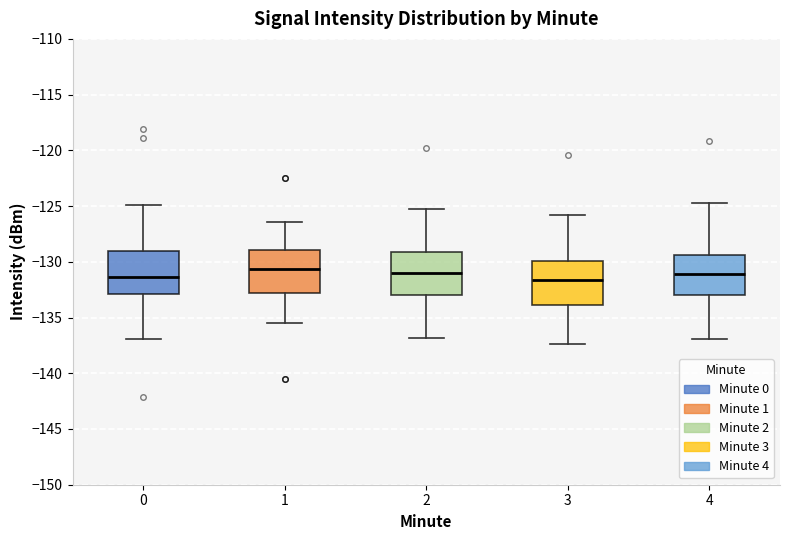

Reading left to right, transcribe this box plot: for each box, give where its median line is, the range the box spans, and where its two whiskers end, as read against the y-axis. The values are not printed on the chart, so give them approximately, as read against the axis.

0: median -131.5, box -133.0 to -129.0, whiskers -137.0 to -125.0
1: median -130.5, box -133.0 to -129.0, whiskers -135.5 to -126.5
2: median -131.0, box -133.0 to -129.0, whiskers -137.0 to -125.5
3: median -131.5, box -134.0 to -130.0, whiskers -137.5 to -126.0
4: median -131.0, box -133.0 to -129.5, whiskers -137.0 to -124.5